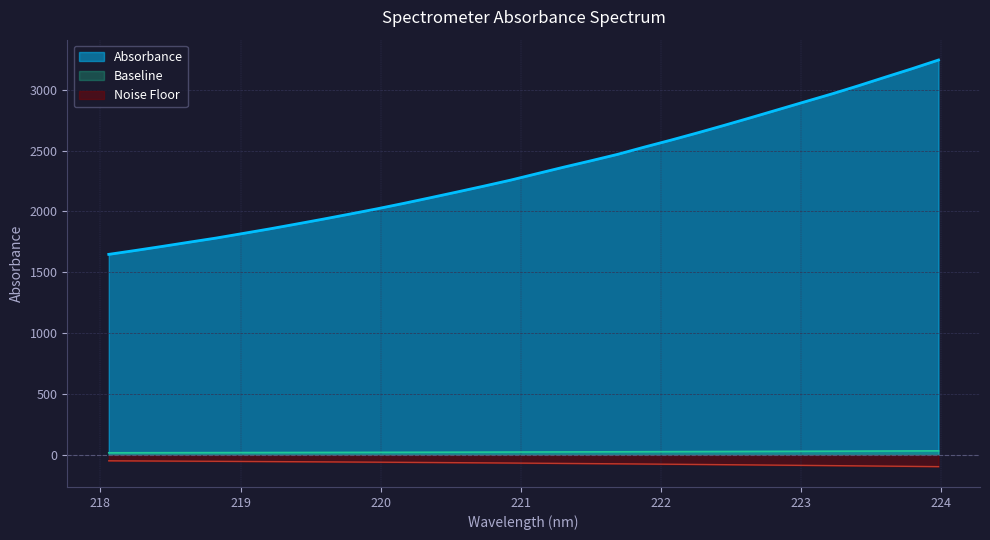

Which has a higher value, 223.7895 or 218.6332?

218.6332